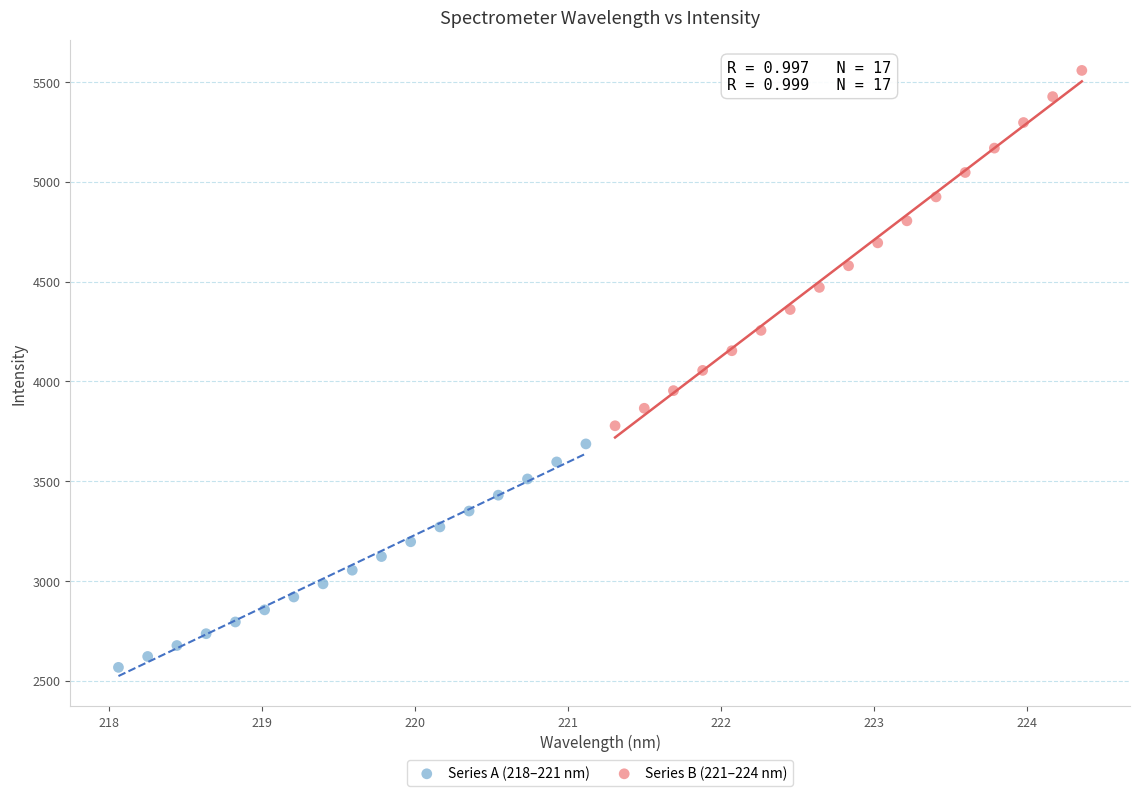

Which series has the largest Y range (max minus min)?

Series B (221–224 nm)